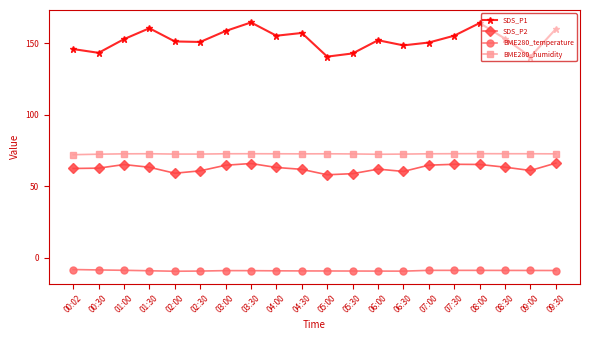

True or false: BME280_temperature has a value of -2.2 at 09:00.

False